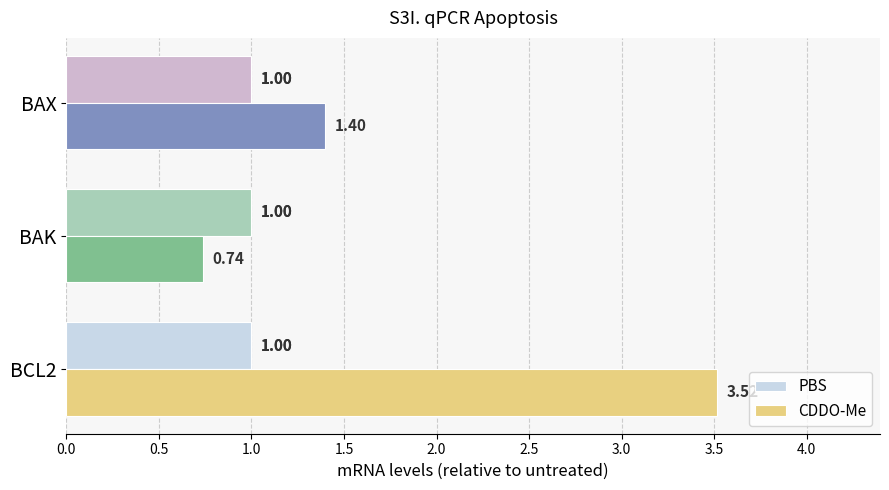

What is the sum of the PBS values at BAK and BCL2?

2.0